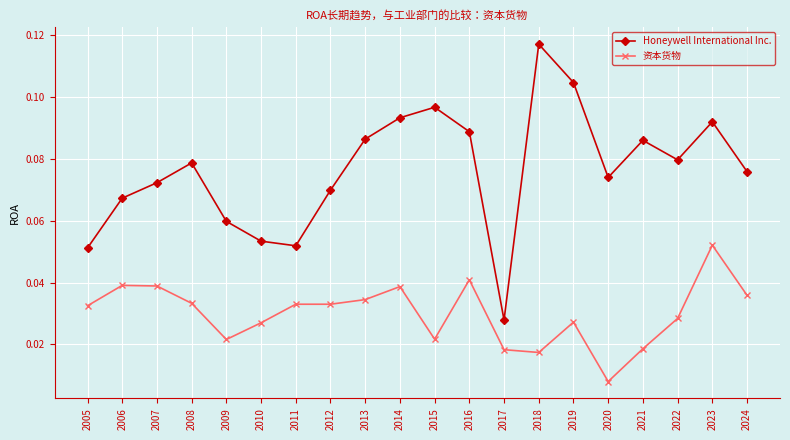

Which series changed the most between 2022 and 2023?

资本货物